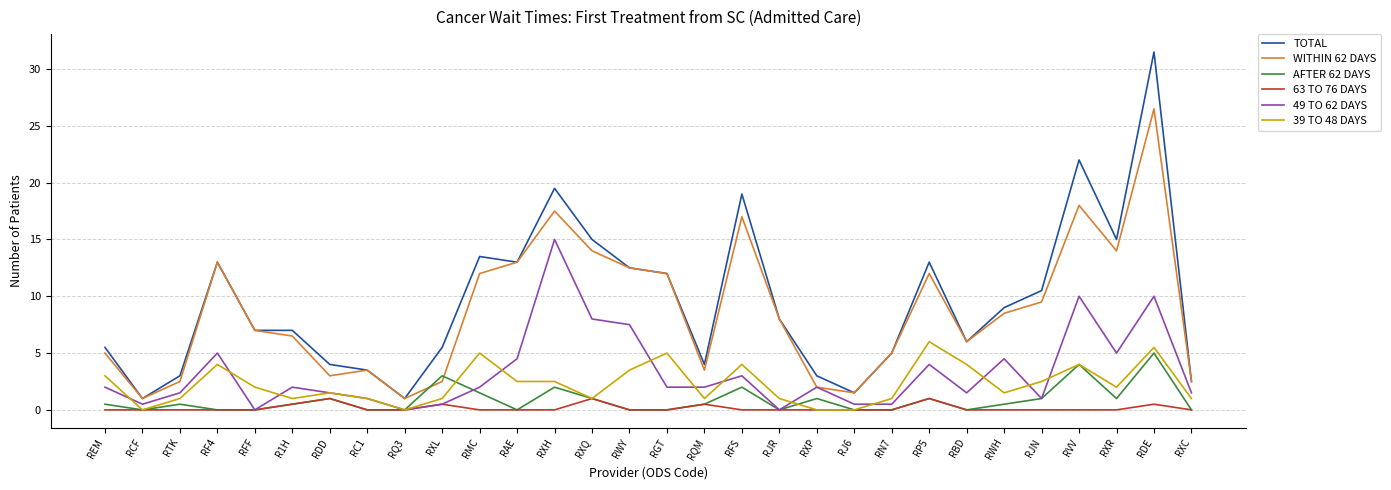

At which category is the sum across all series the highest?

RDE